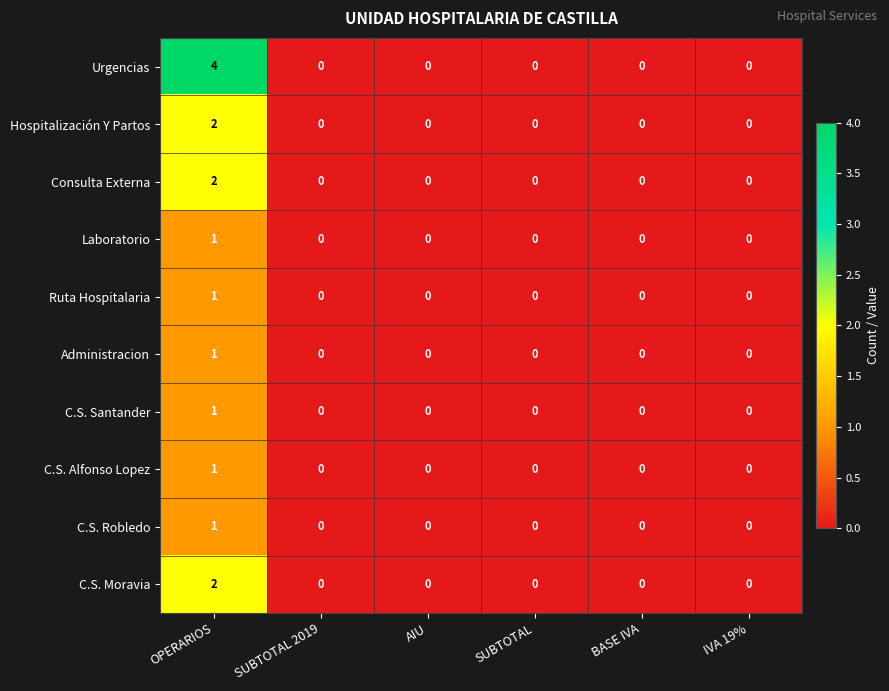

Count the number of categories in the chart.

6